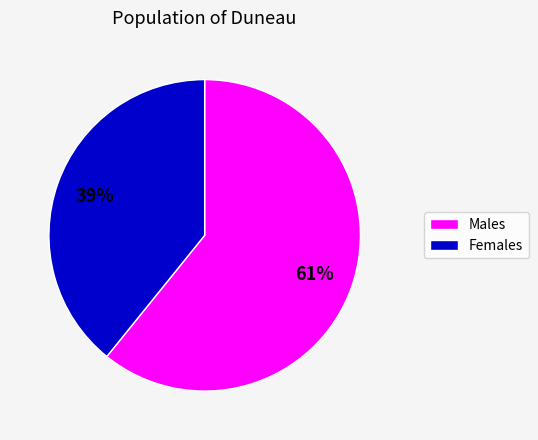

Is there any slice that represents more than half of the pie?

Yes